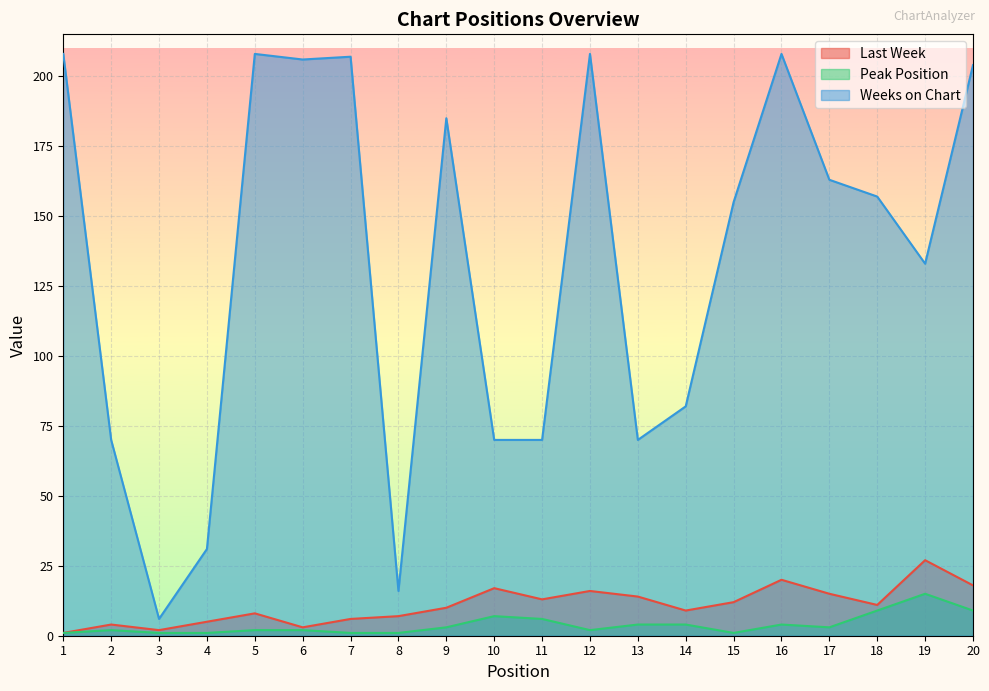

Where does the Peak Position series first go above 3?

10